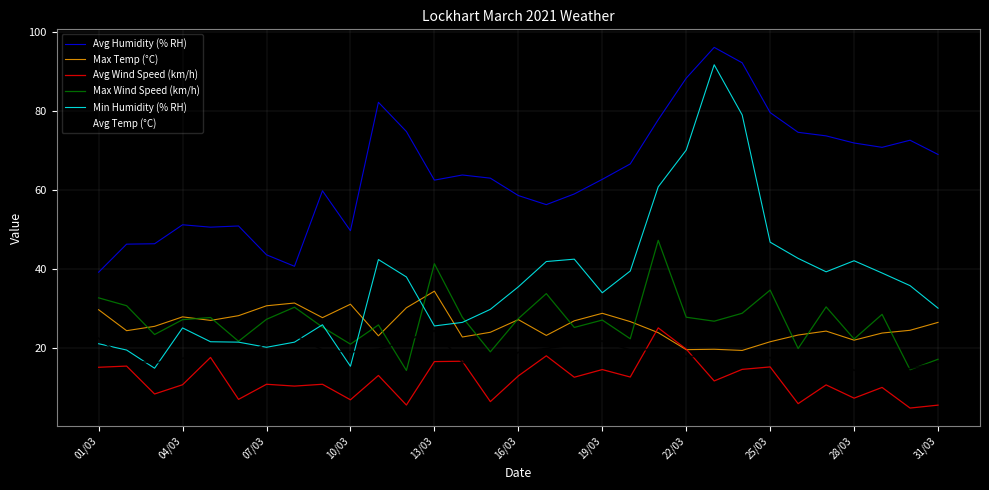

Which series has the widest spread of values?

Min Humidity (% RH)